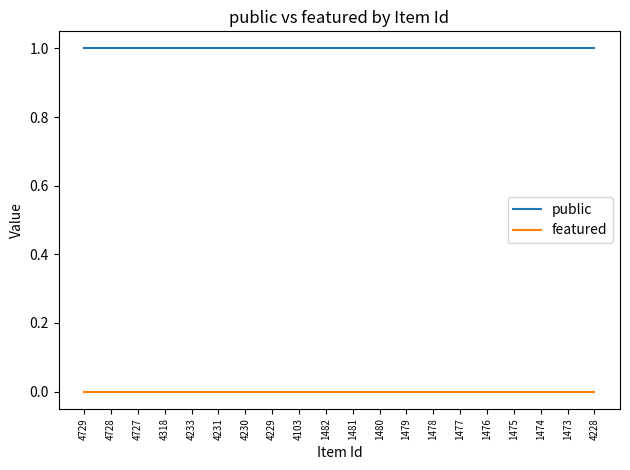

How many categories are shown in the chart?

20